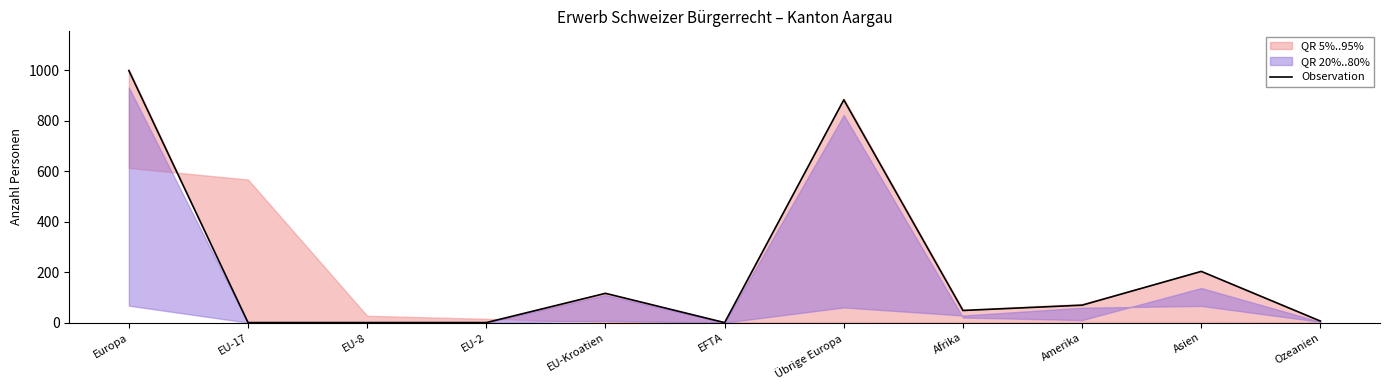

At which label is the value closest to 499?

Asien